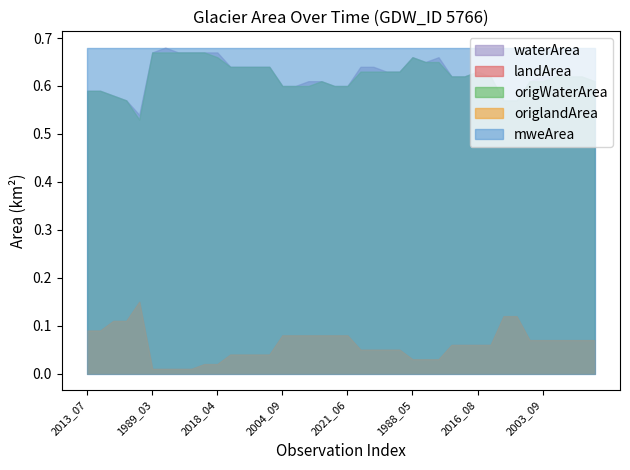

At how many categories does at least one series exceed 0?

40